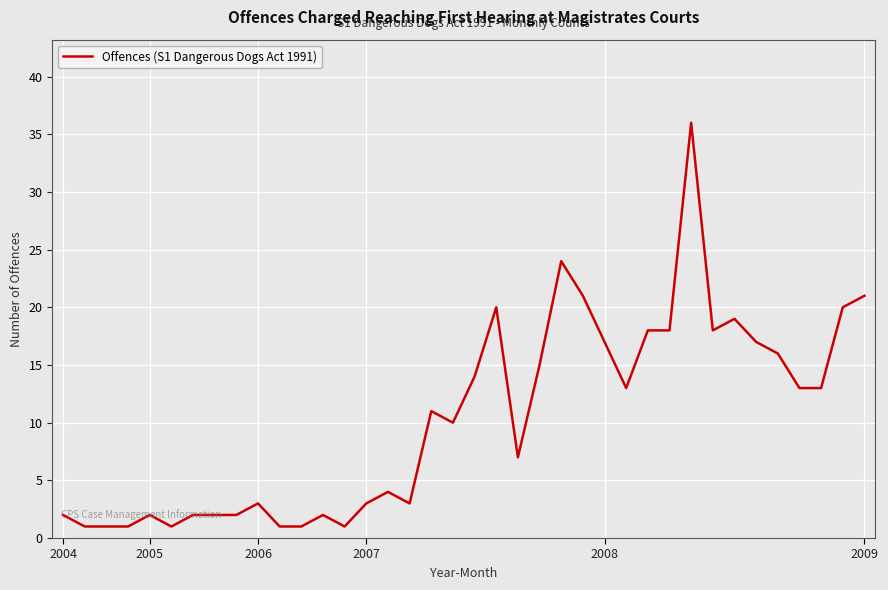

Reading right to left, what are all the values shown in this chart?

21	20	13	13	16	17	19	18	36	18	18	13	17	21	24	15	7	20	14	10	11	3	4	3	1	2	1	1	3	2	2	2	1	2	1	1	1	2